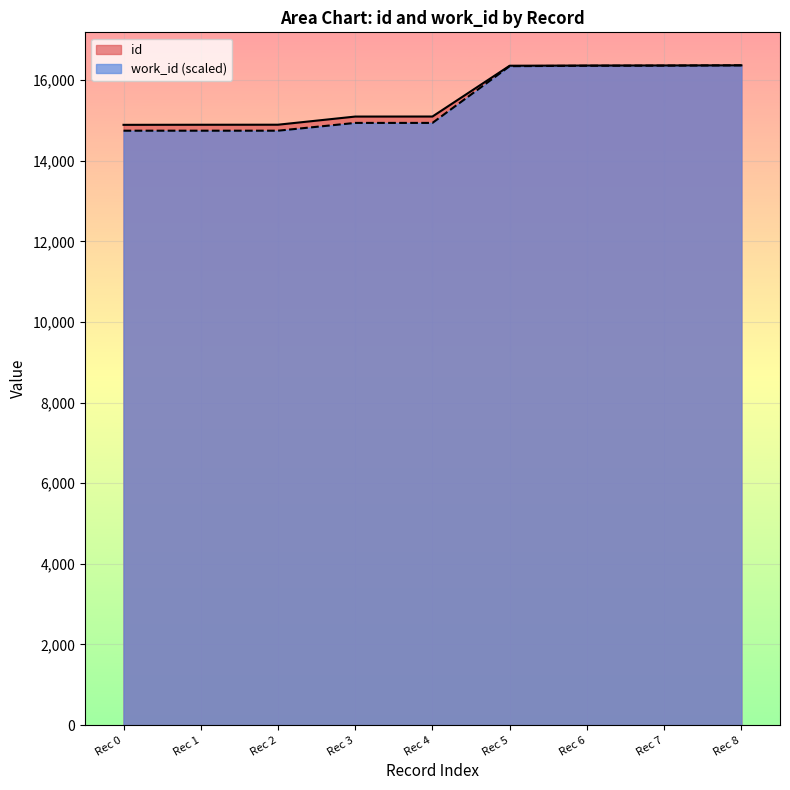

What is the highest value of the id series?

16365.0